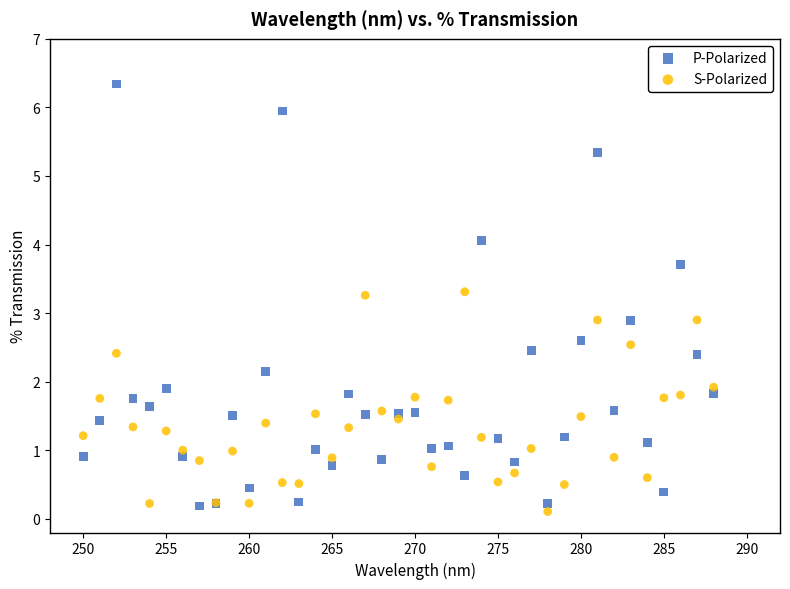

Which series has the widest spread of Y values?

P-Polarized